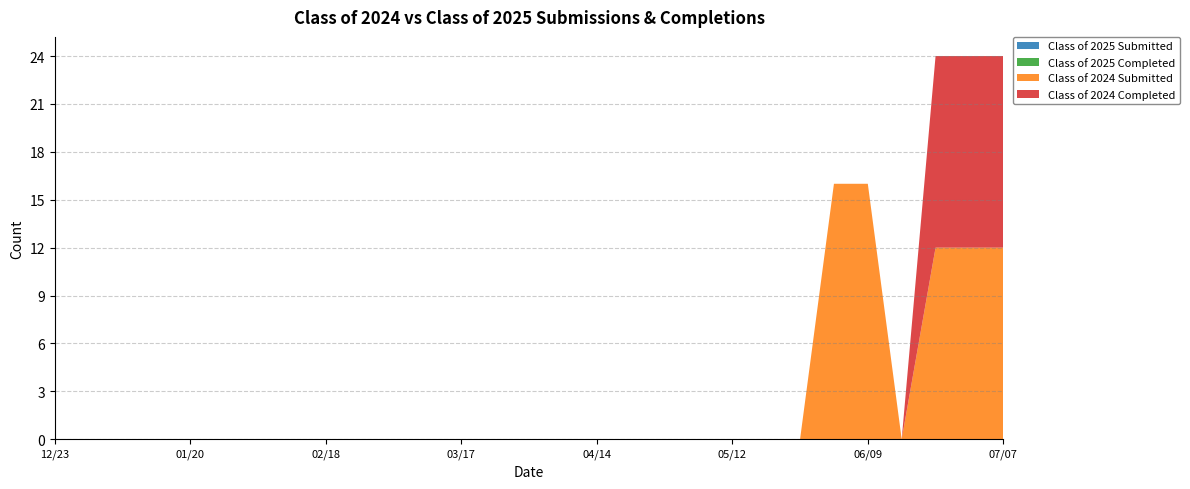

Reading left to right, extract all data points from this chart.

Class of 2025 Submitted: 12/23=0	12/30=0	01/06=0	01/14=0	01/20=0	01/27=0	02/03=0	02/10=0	02/18=0	02/24=0	03/03=0	03/10=0	03/17=0	03/24=0	03/31=0	04/07=0	04/14=0	04/21=0	04/28=0	05/06=0	05/12=0	05/19=0	05/26=0	06/02=0	06/09=0	06/16=0	06/21=0	06/30=0	07/07=0
Class of 2025 Completed: 12/23=0	12/30=0	01/06=0	01/14=0	01/20=0	01/27=0	02/03=0	02/10=0	02/18=0	02/24=0	03/03=0	03/10=0	03/17=0	03/24=0	03/31=0	04/07=0	04/14=0	04/21=0	04/28=0	05/06=0	05/12=0	05/19=0	05/26=0	06/02=0	06/09=0	06/16=0	06/21=0	06/30=0	07/07=0
Class of 2024 Submitted: 12/23=0	12/30=0	01/06=0	01/14=0	01/20=0	01/27=0	02/03=0	02/10=0	02/18=0	02/24=0	03/03=0	03/10=0	03/17=0	03/24=0	03/31=0	04/07=0	04/14=0	04/21=0	04/28=0	05/06=0	05/12=0	05/19=0	05/26=0	06/02=16	06/09=16	06/16=0	06/21=12	06/30=12	07/07=12
Class of 2024 Completed: 12/23=0	12/30=0	01/06=0	01/14=0	01/20=0	01/27=0	02/03=0	02/10=0	02/18=0	02/24=0	03/03=0	03/10=0	03/17=0	03/24=0	03/31=0	04/07=0	04/14=0	04/21=0	04/28=0	05/06=0	05/12=0	05/19=0	05/26=0	06/02=0	06/09=0	06/16=0	06/21=12	06/30=12	07/07=12